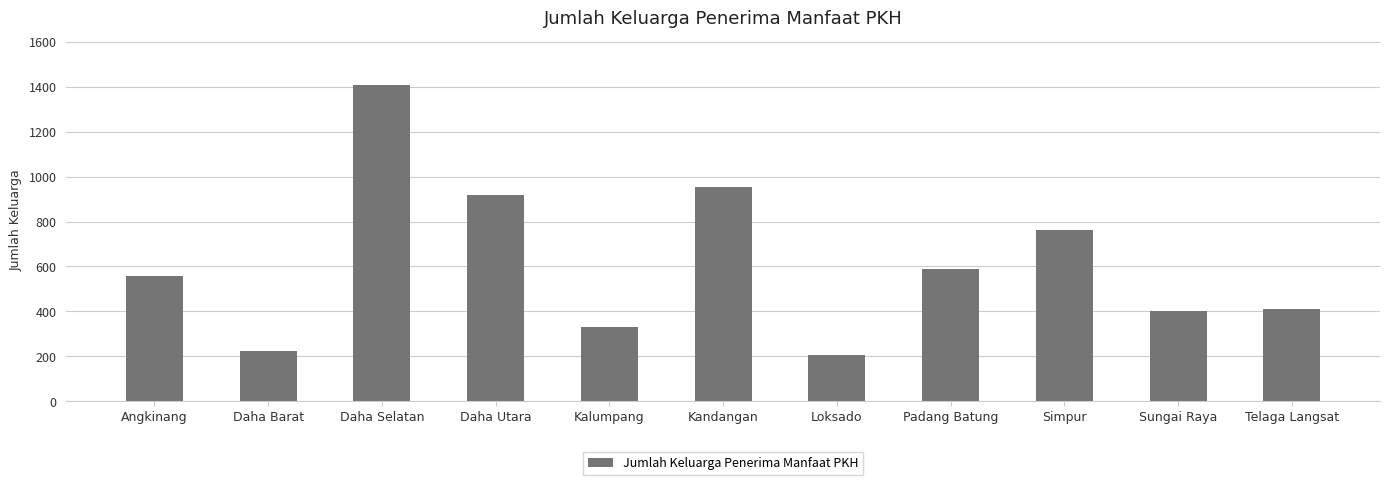

What is the maximum value shown in the chart?

1408